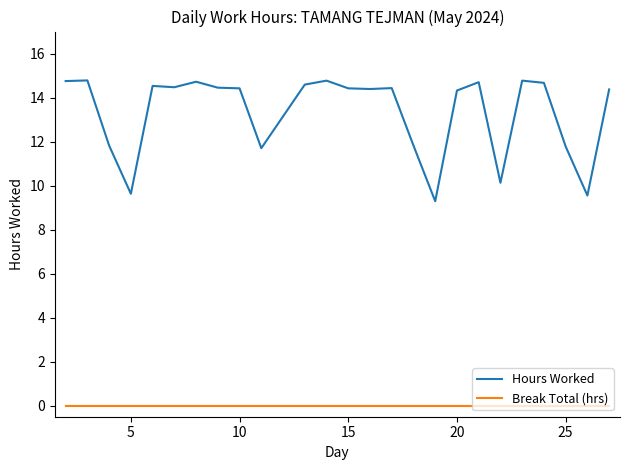

List the series in order of their overall mean, lowest first.

Break Total (hrs), Hours Worked